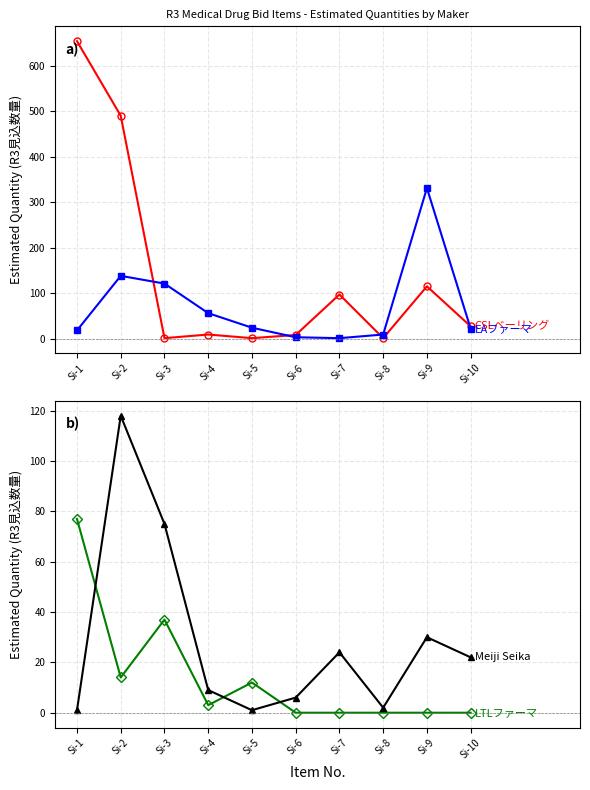

True or false: Meiji Seika has a value of 4 at Si-6.

False